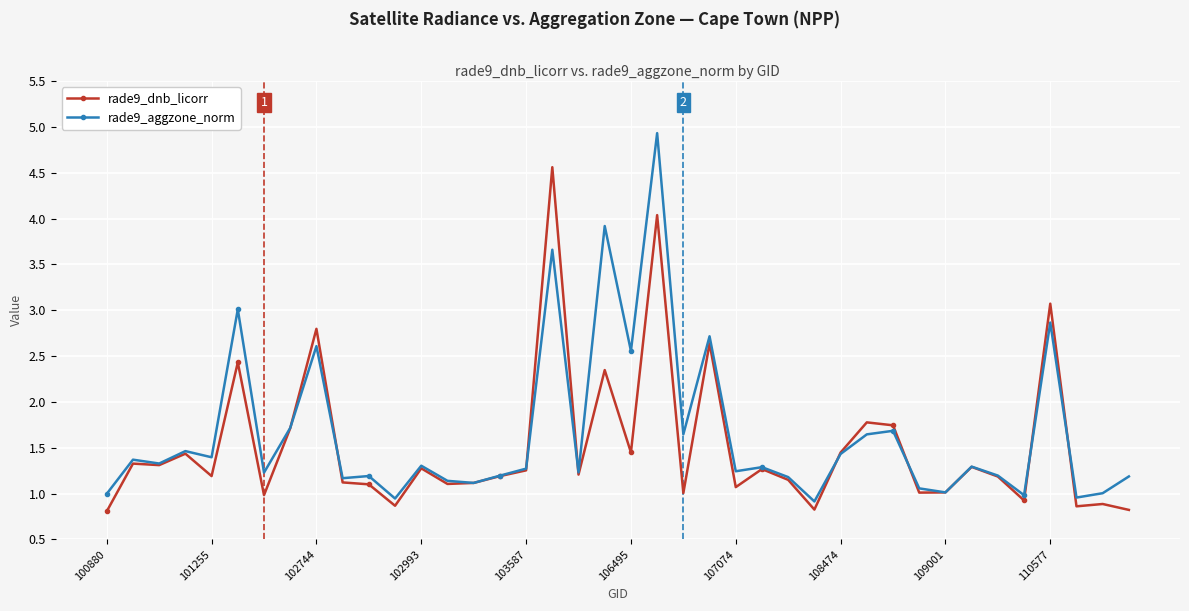

What is the greatest value displayed?

4.9